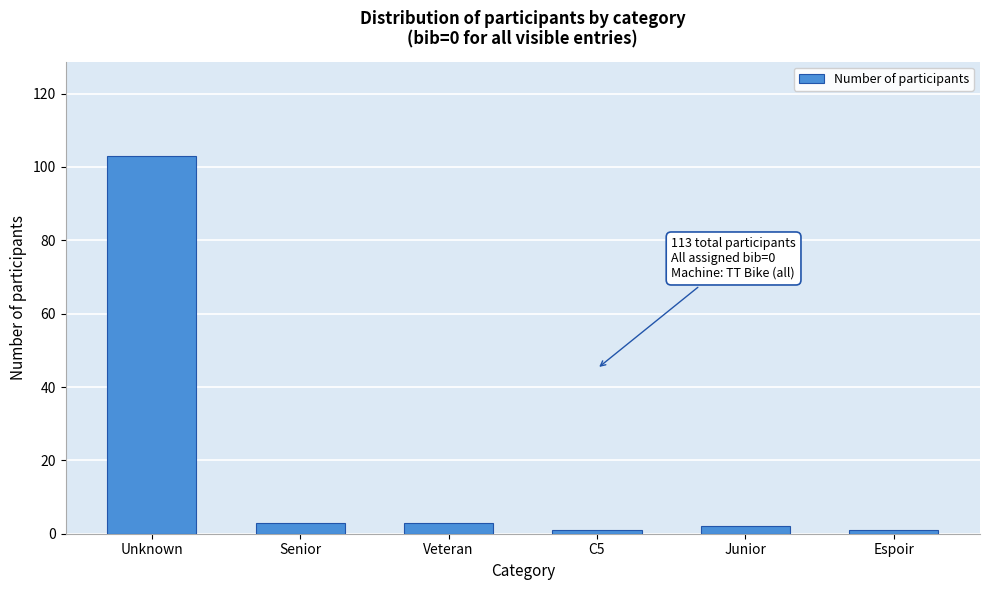

Reading right to left, extract all data points from this chart.

1	2	1	3	3	103